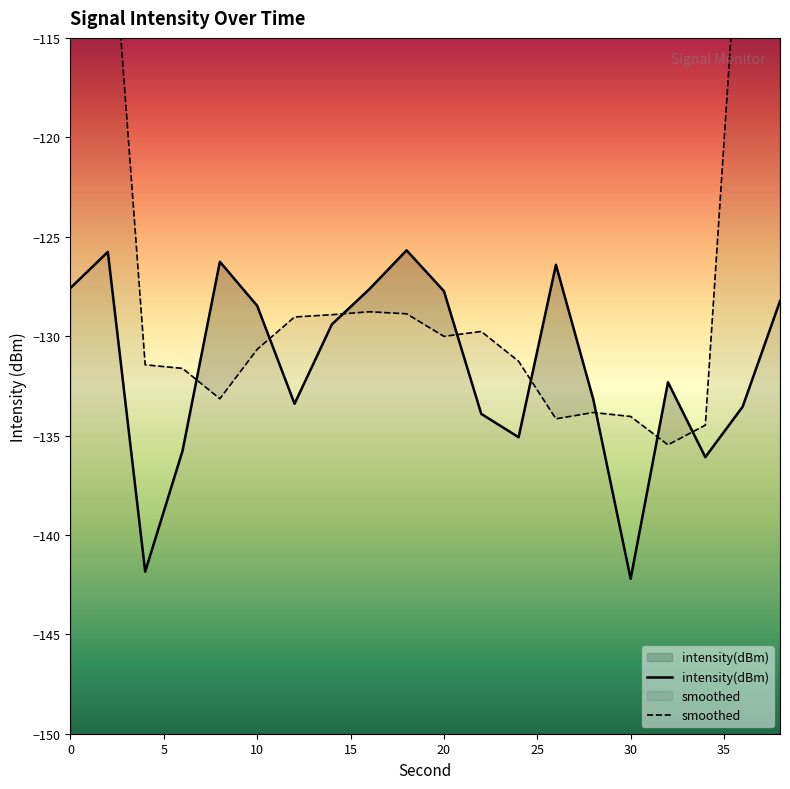

What is the smallest value displayed?

-142.2